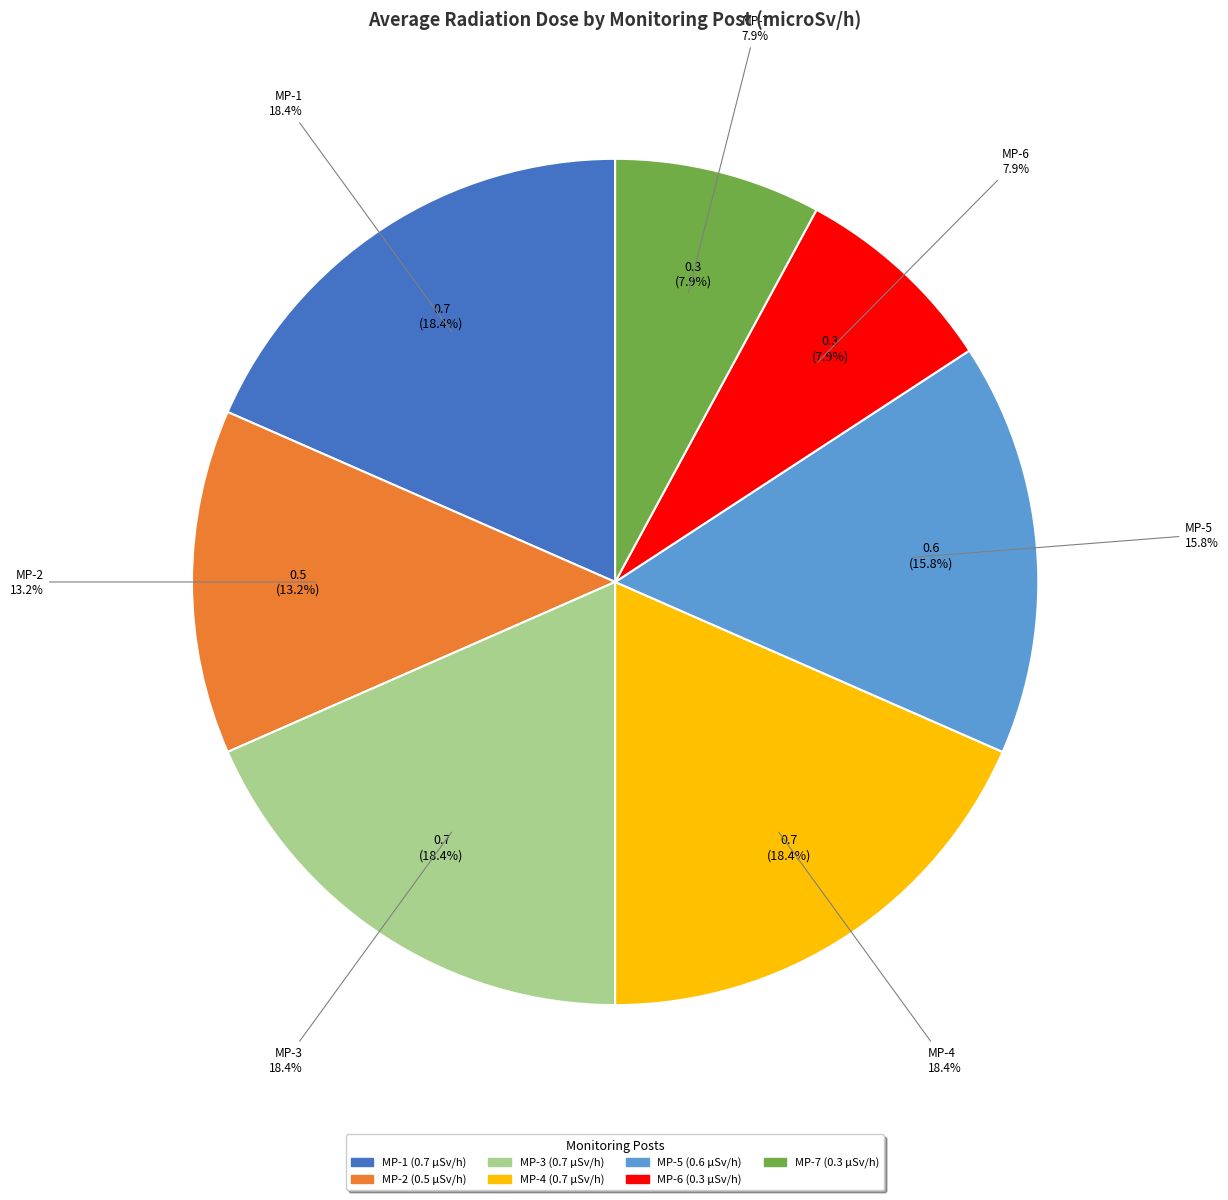

Is MP-3 the majority of the pie?

No